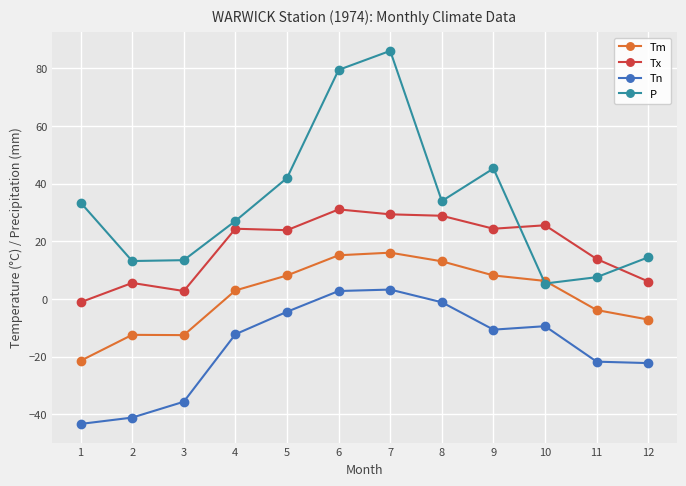

Rank the series by their maximum value, from highest to lowest.

P, Tx, Tm, Tn